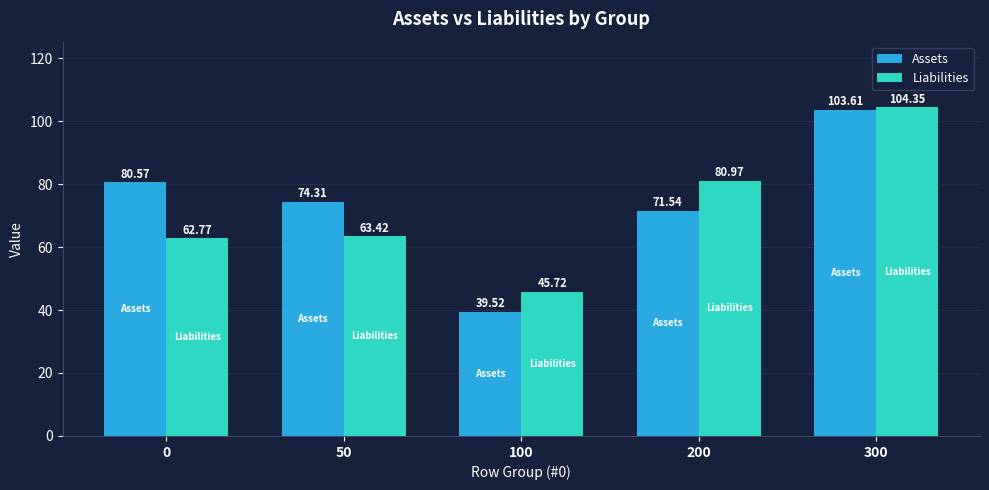

What is the smallest value displayed?

39.5